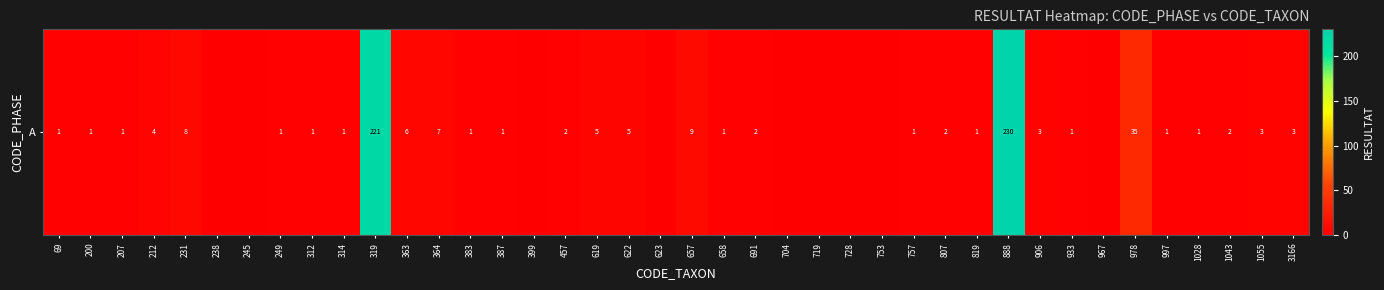

What is the difference between the maximum and minimum values?

230